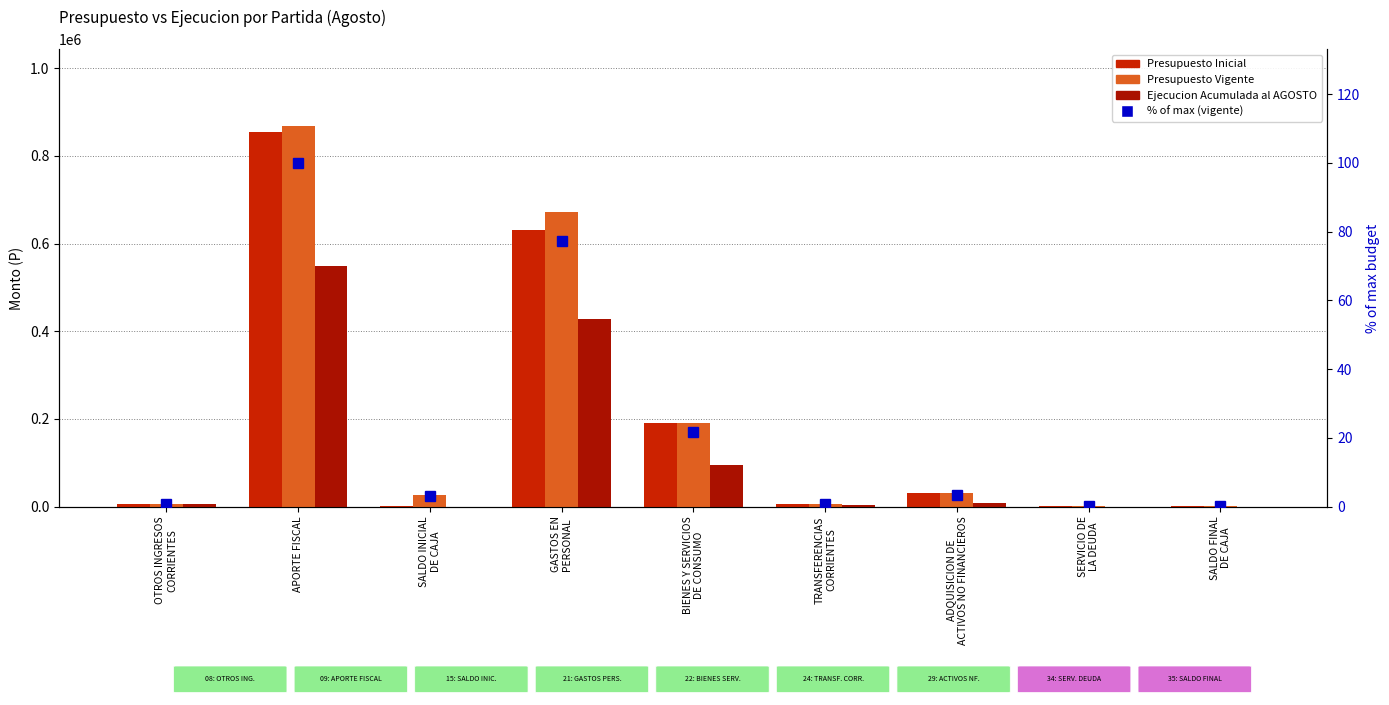

At which category is the sum across all series the highest?

APORTE FISCAL